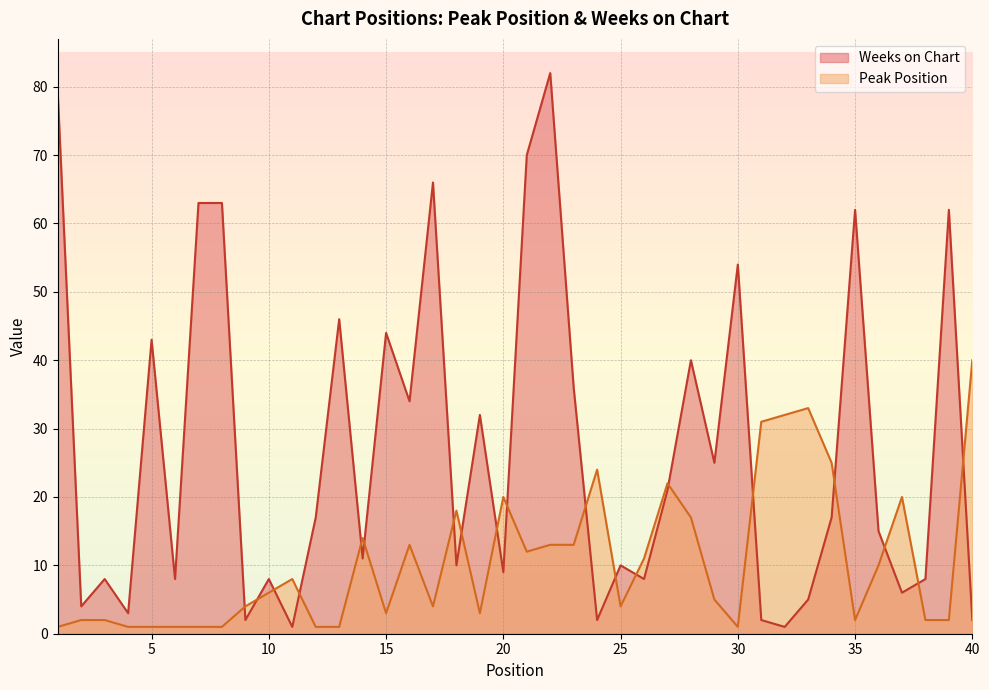

Which series changed the most between 13 and 25?

Weeks on Chart